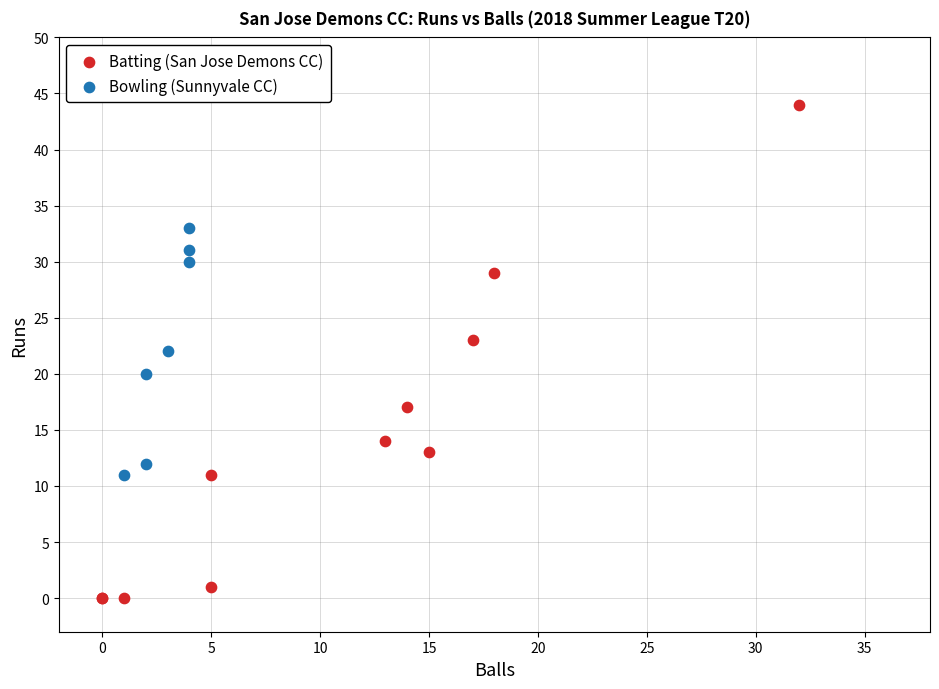

Which series has the largest Y range (max minus min)?

Batting (San Jose Demons CC)